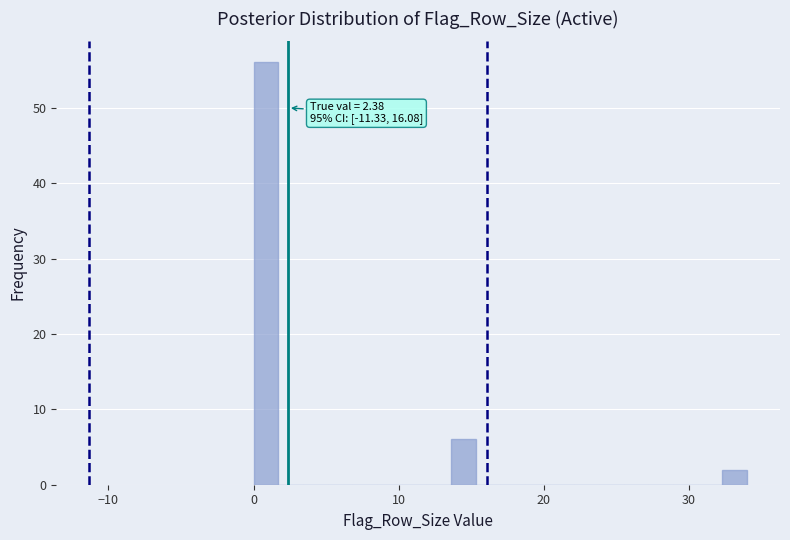

Around what value on the x-axis is the tallest bar? Give the approximate position of its centre, as read against the axis.

1